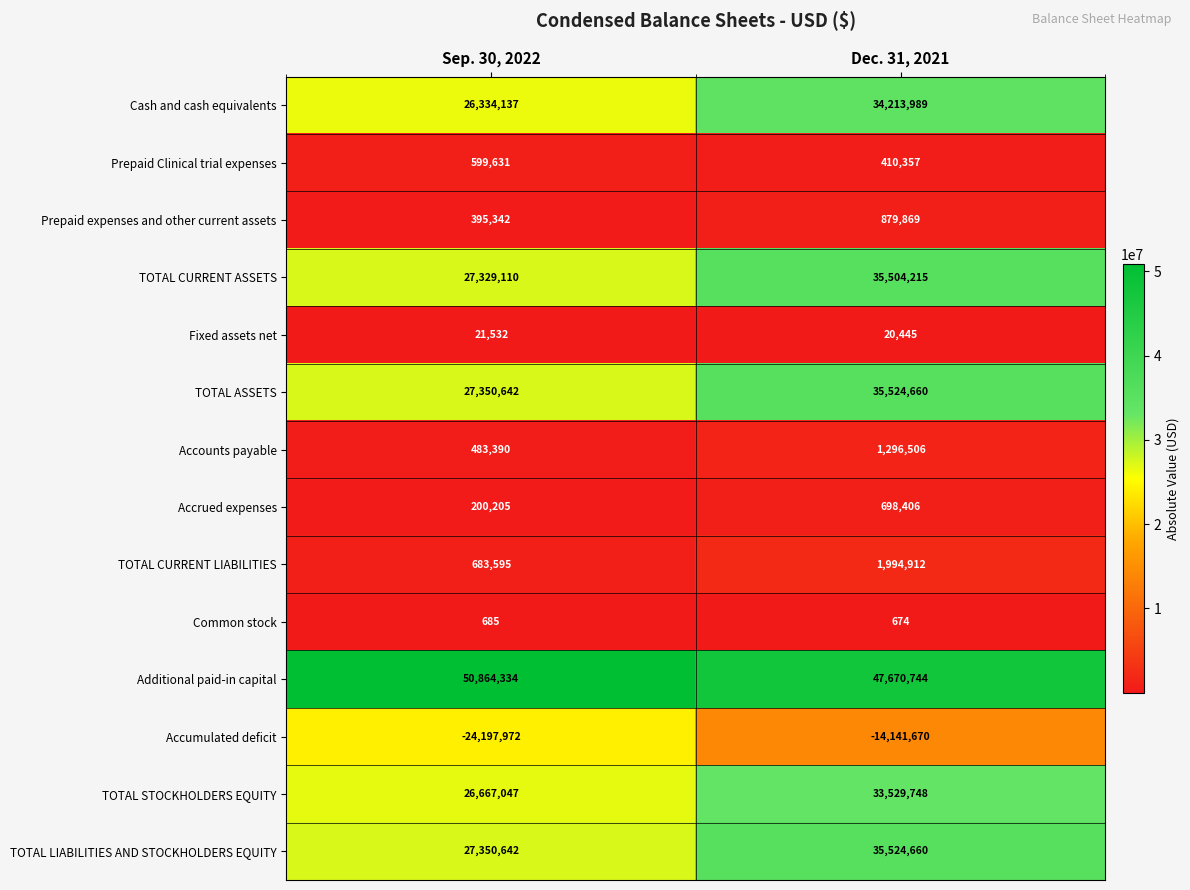

How many data points does each series have?

2